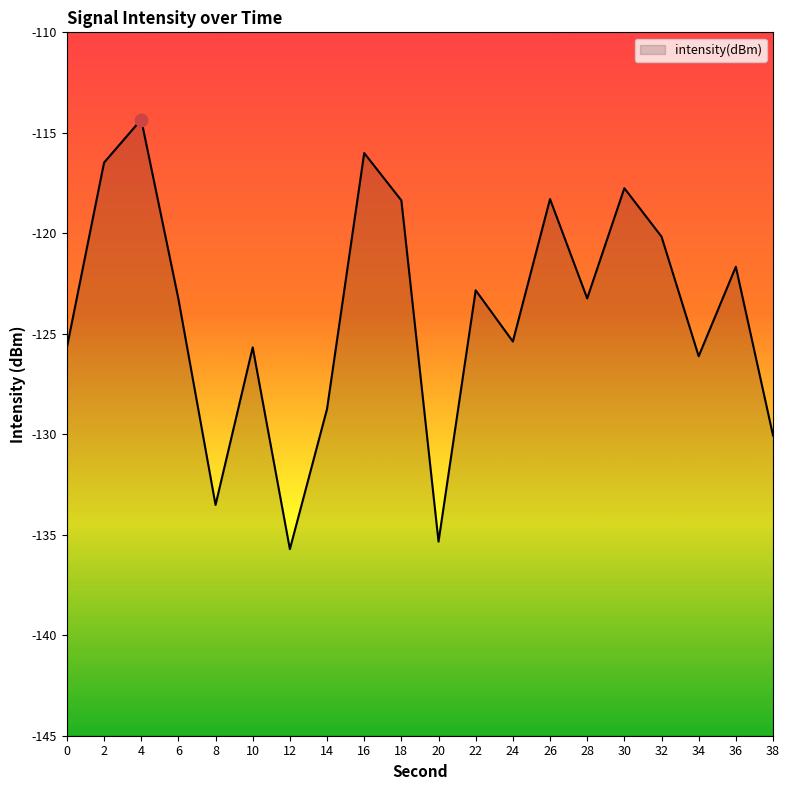

What is the change in value from 22 to 30?

+5.1